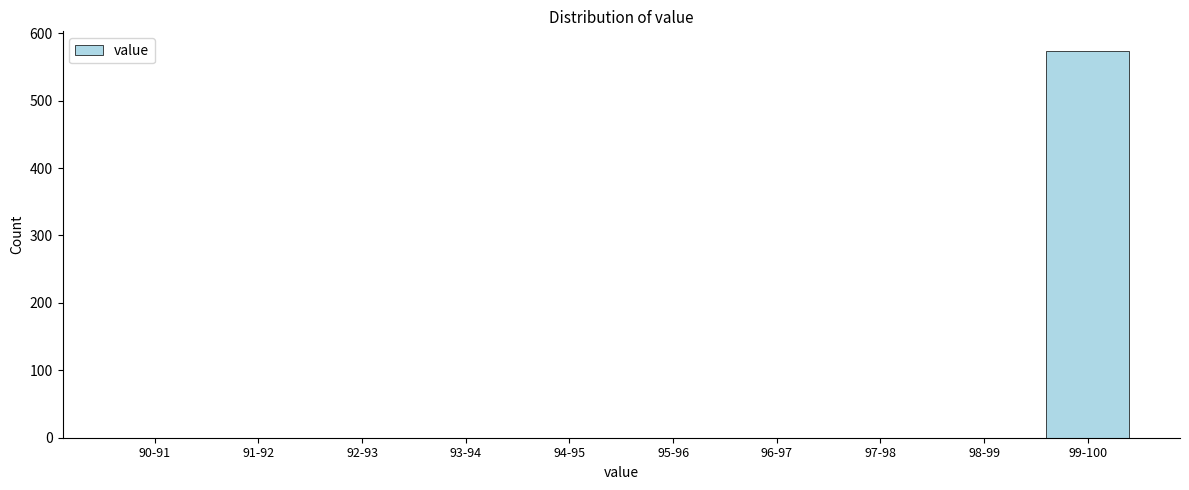

Reading right to left, transcribe all the data shown in this chart.

99-100=574	98-99=0	97-98=0	96-97=0	95-96=0	94-95=0	93-94=0	92-93=0	91-92=0	90-91=0